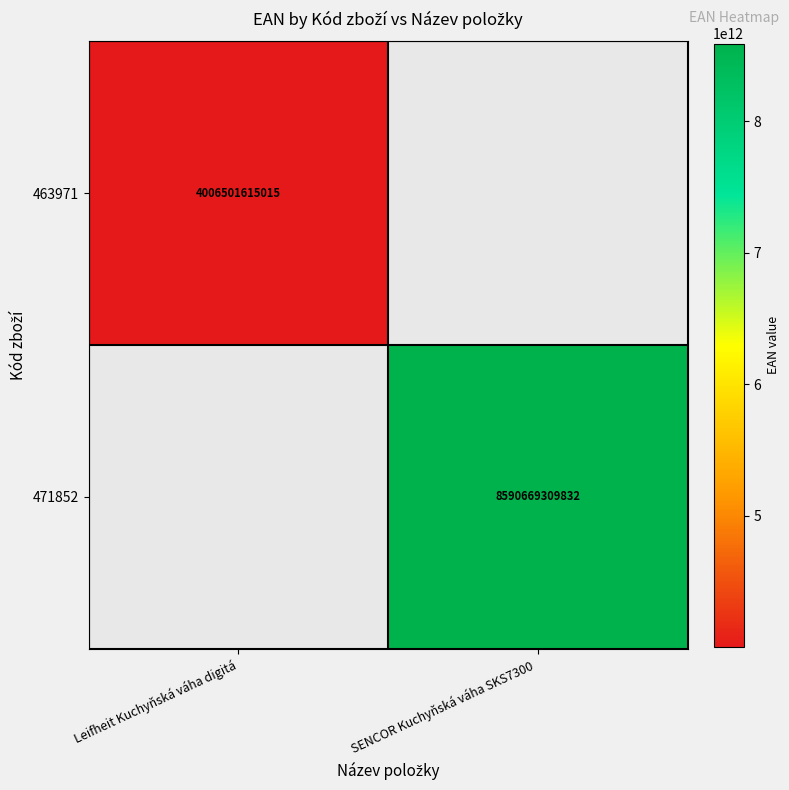

Between Leifheit Kuchyňská váha digitá and SENCOR Kuchyňská váha SKS7300 , which is larger?

SENCOR Kuchyňská váha SKS7300 